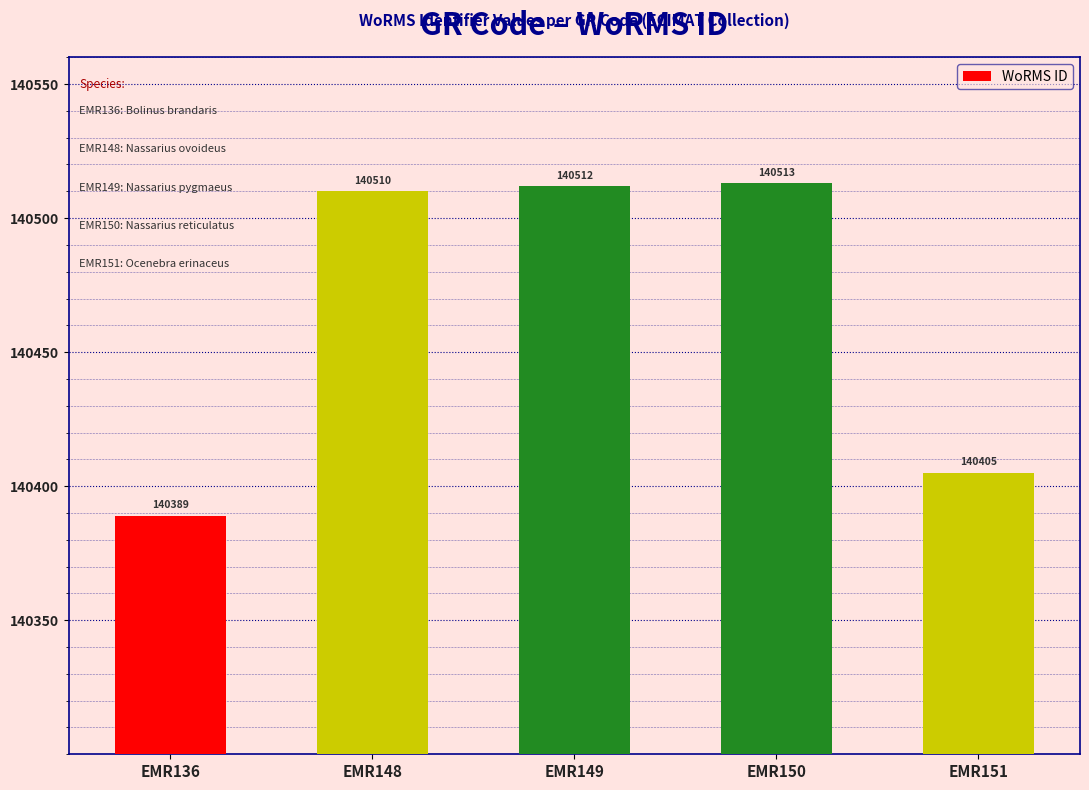

Does the chart contain any negative values?

No